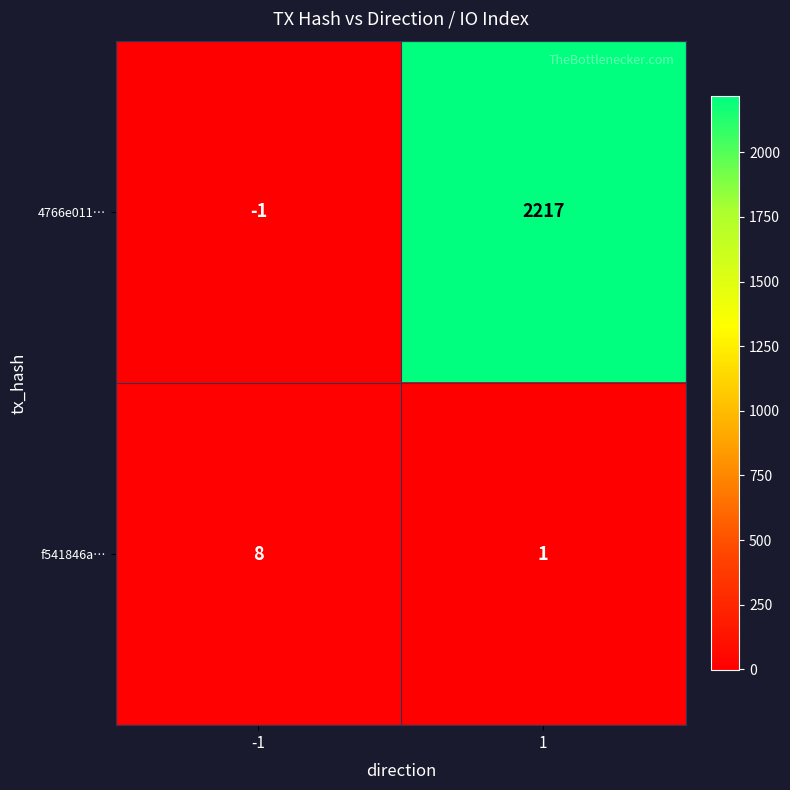

Which series has the largest total across all categories?

4766e011…